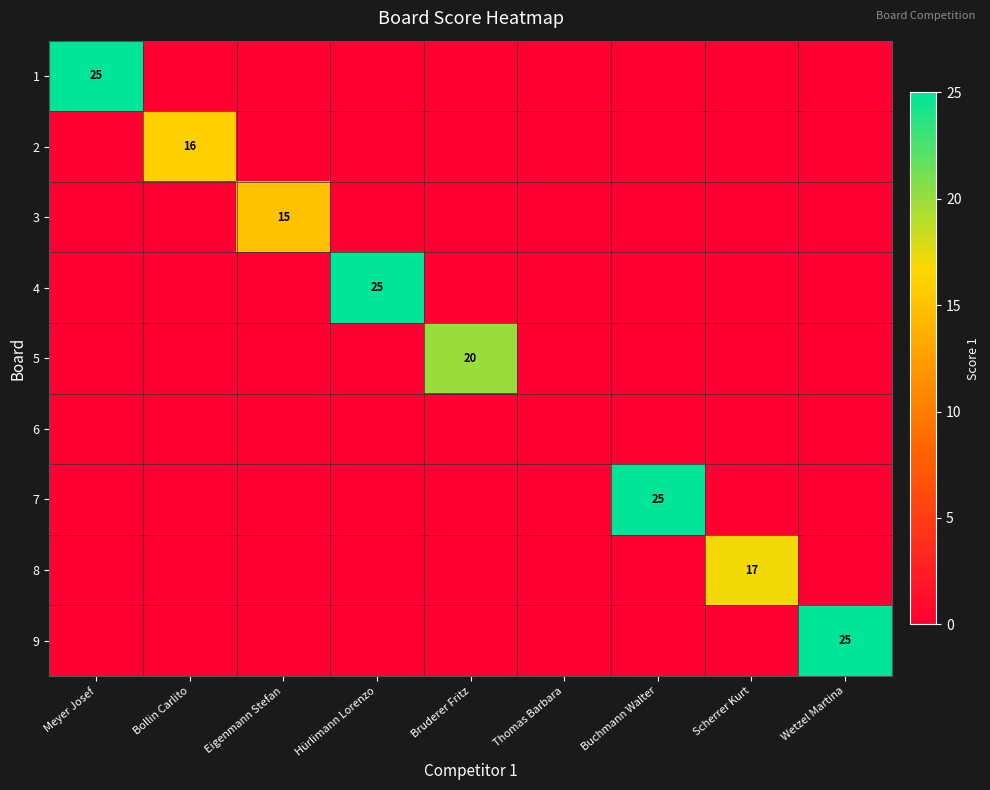

The value of 4 at Hürlimann Lorenzo is 25. True or false?

True